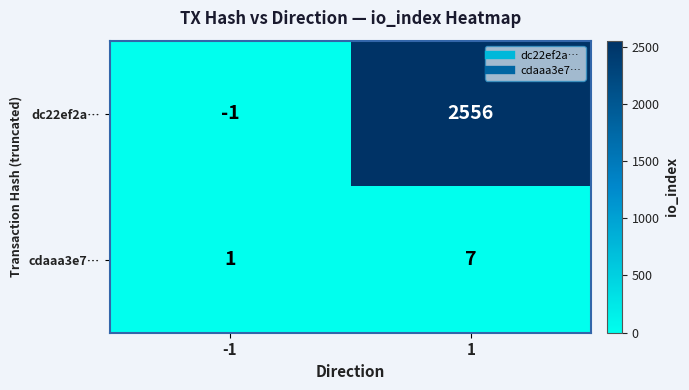

The value of cdaaa3e7… at -1 is 2. True or false?

False